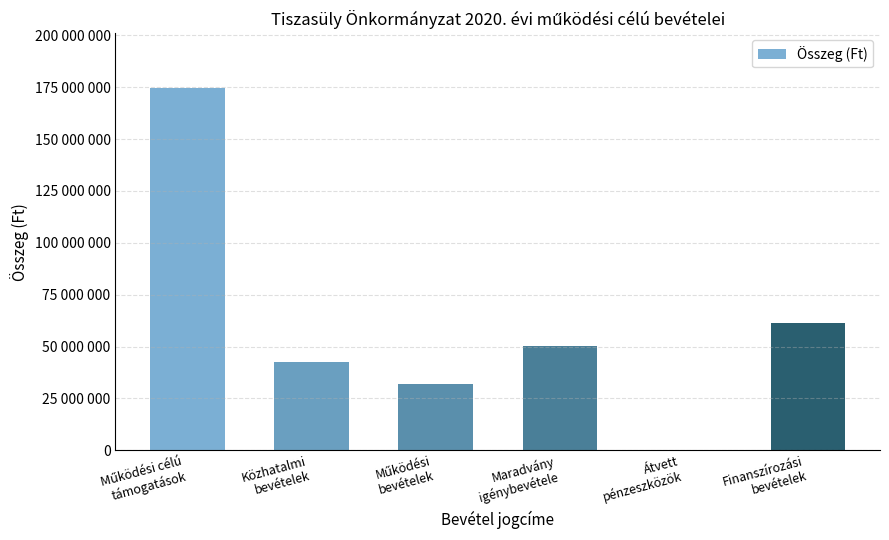

What is the change in value from Működési célú
támogatások to Finanszírozási
bevételek?

-113503882